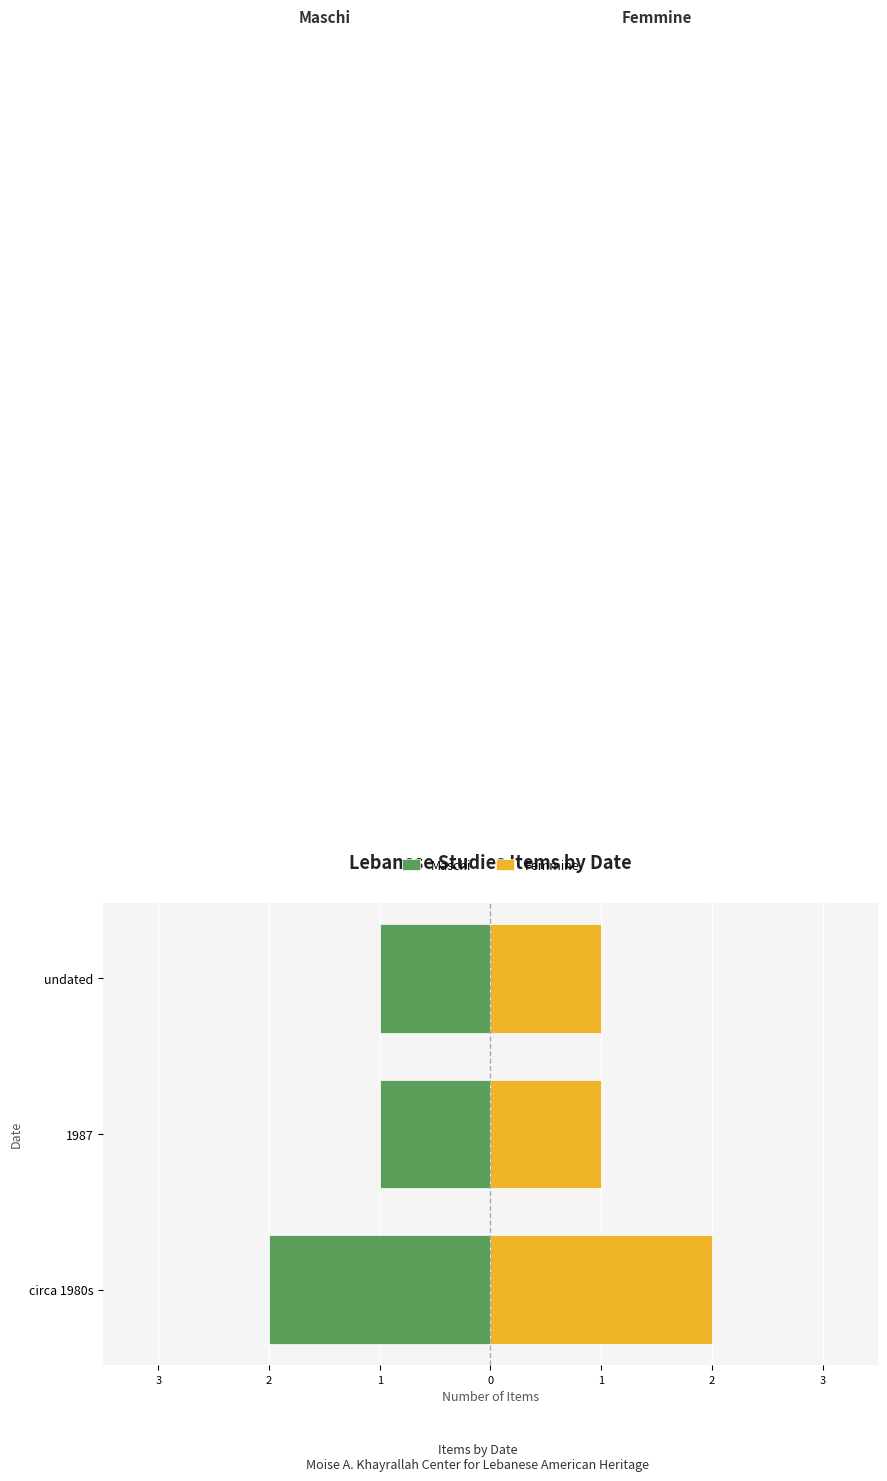

How many data points in Maschi are less than -1?

1